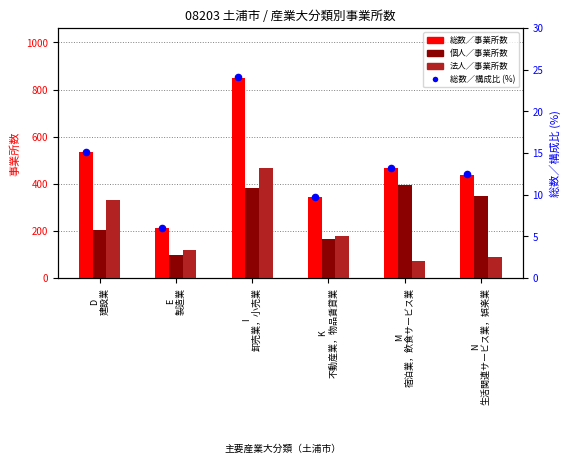

Is the value of 法人／事業所数 at E
製造業 greater than the value of 総数／構成比 (%) at K
不動産業，物品賃貸業?

Yes